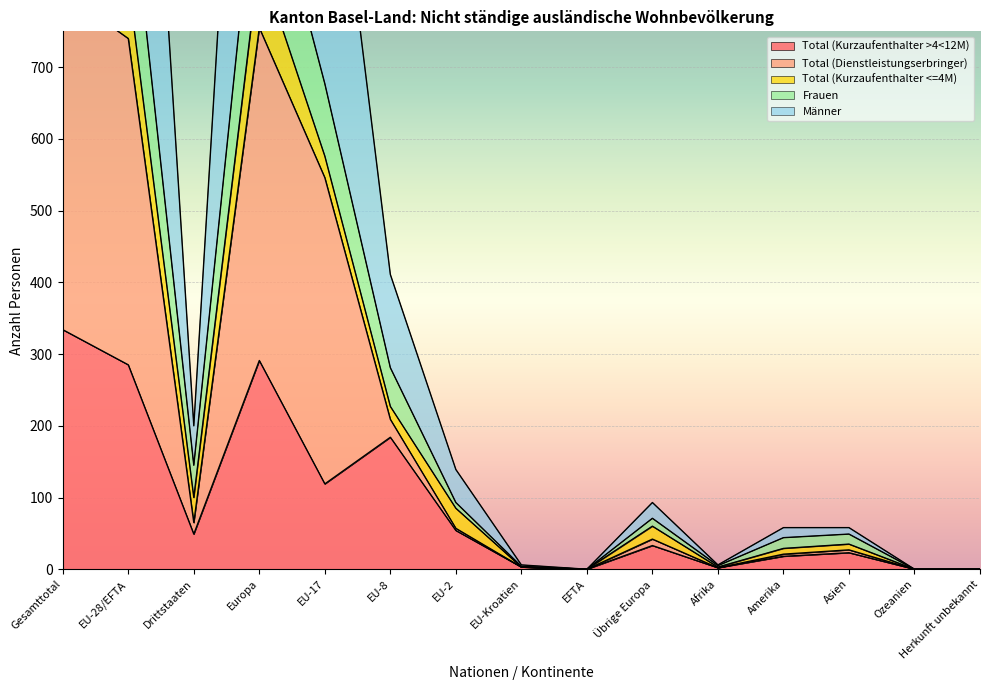

Between EU-2 and Ozeanien, which series saw the biggest shift?

Männer